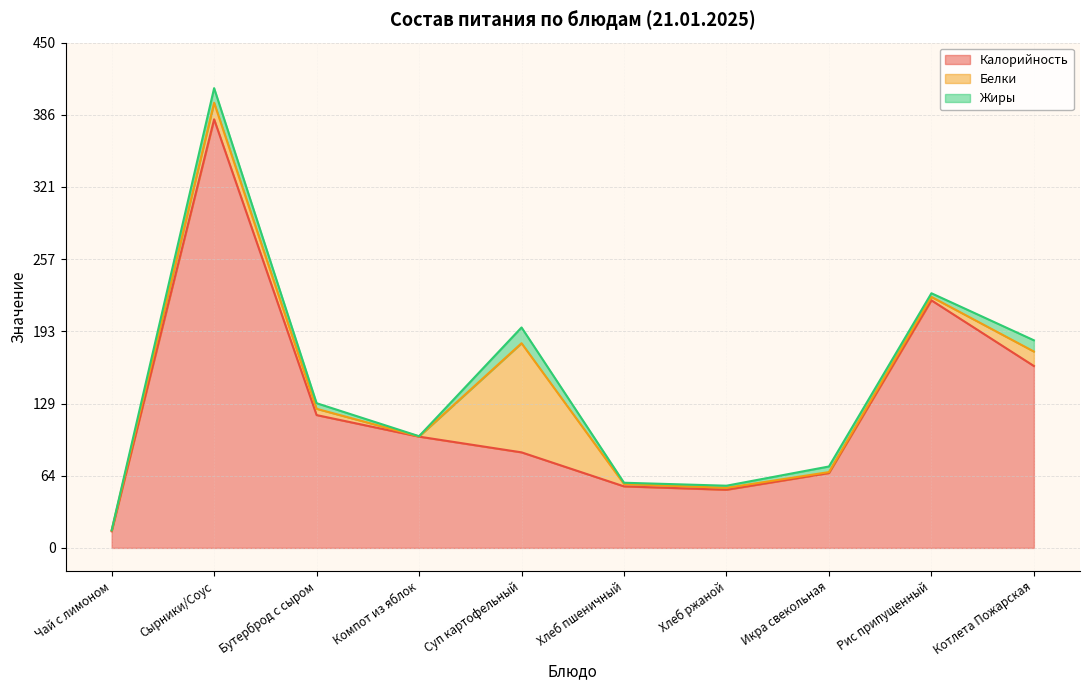

What is the difference between the second highest and second lowest values in the Белки series?

14.0